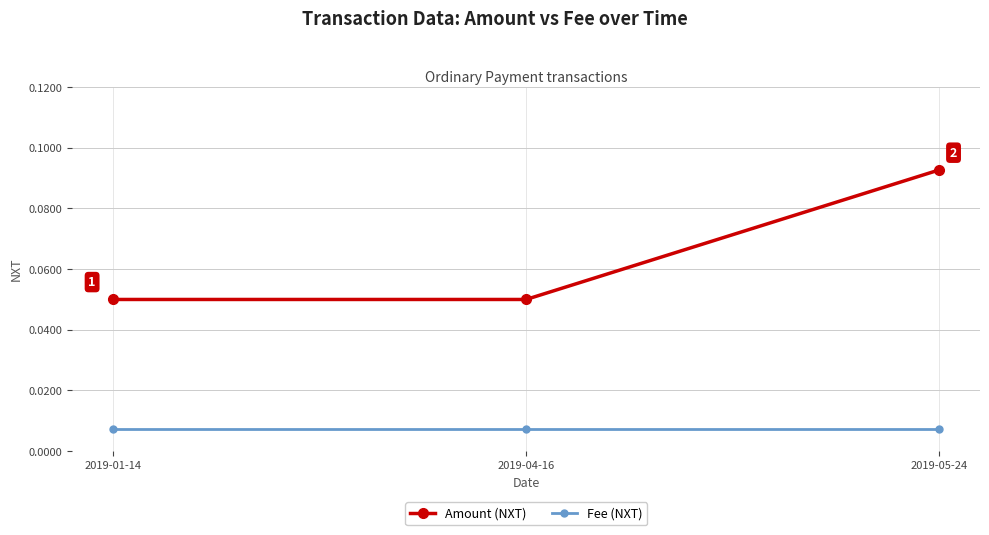

Is it true that Amount (NXT) equals 0.0 at 2019-05-24?

False